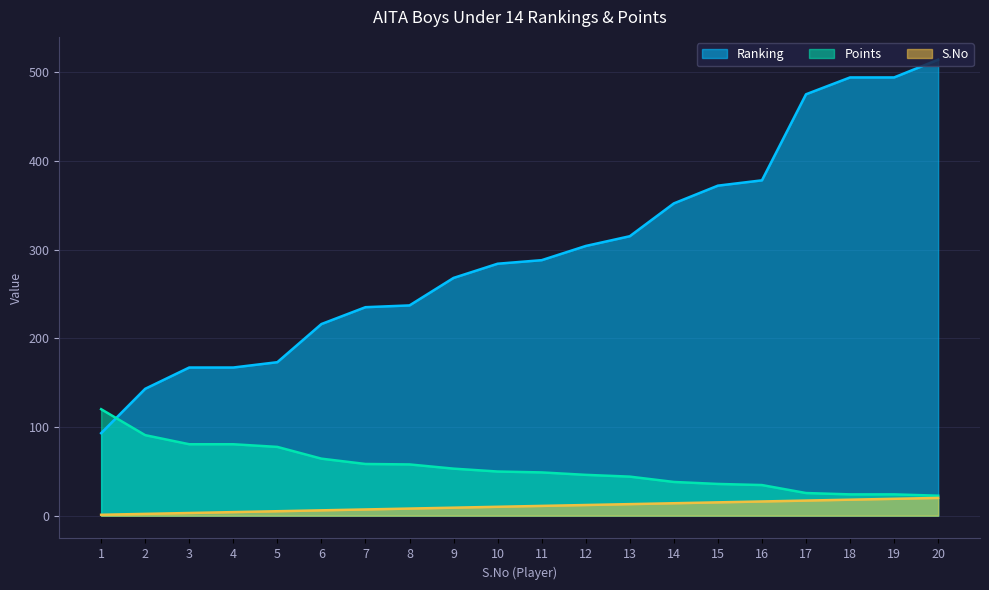

Which has a higher value, 20 or 1?

20